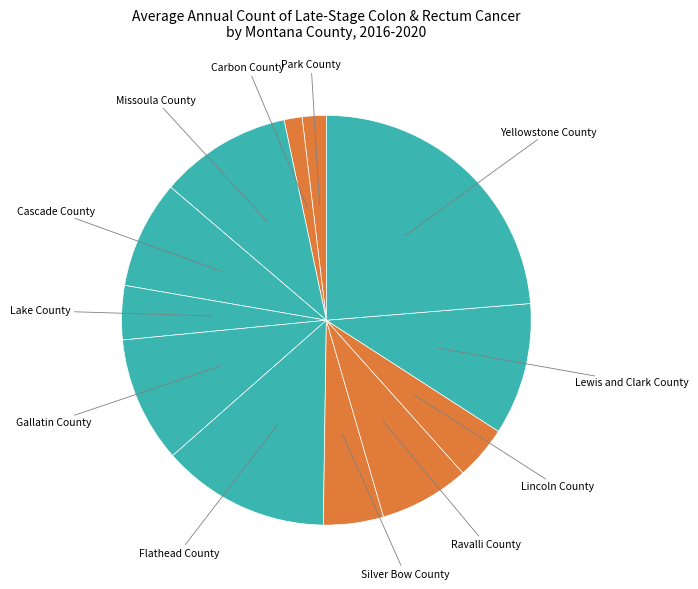

True or false: Lincoln County accounts for 4% of the total.

True